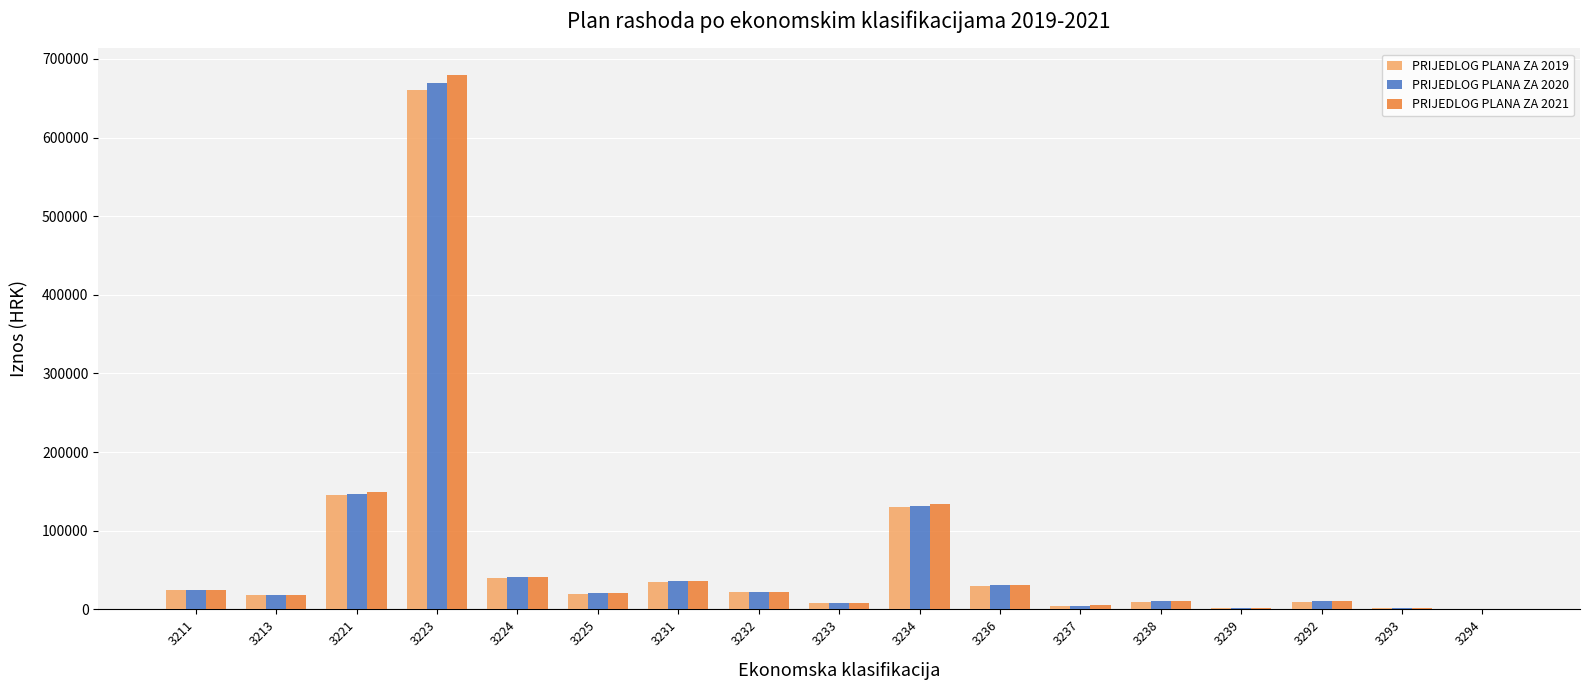

What is the sum of all PRIJEDLOG PLANA ZA 2020 values?

1178305.7